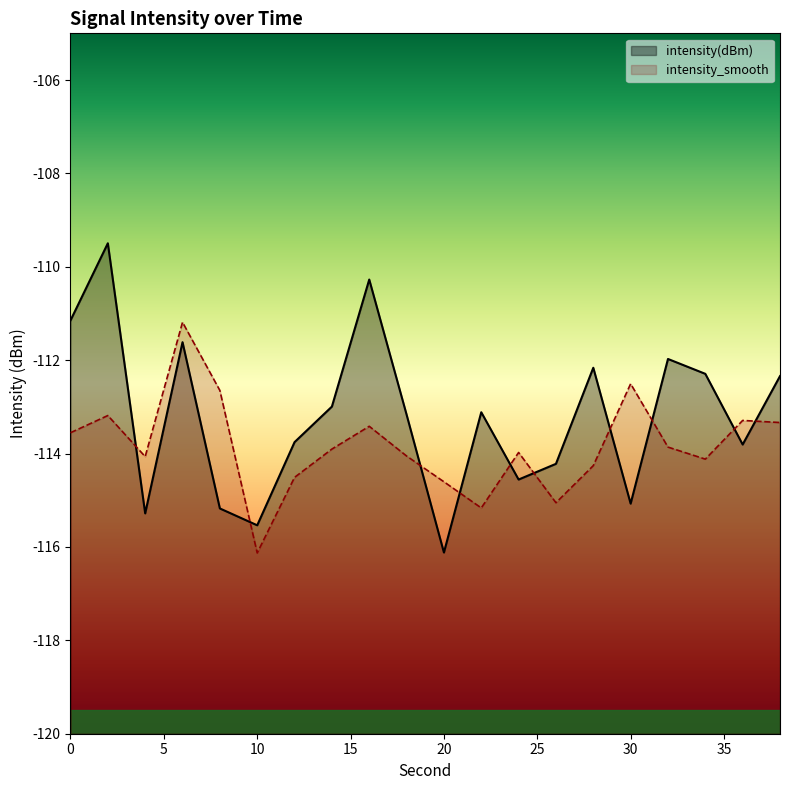

Which series has the widest spread of values?

intensity(dBm)